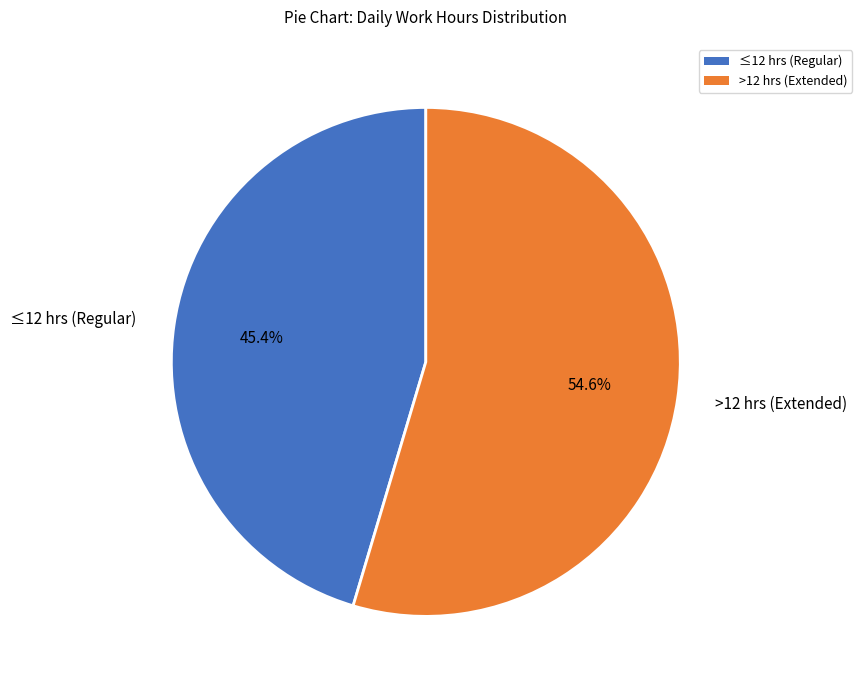

Does >12 hrs (Extended) represent more than half of the total?

Yes